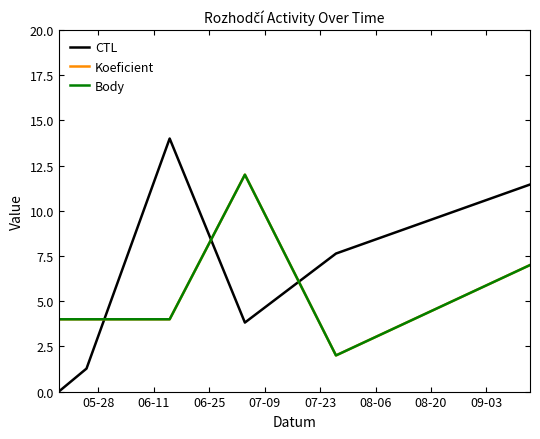

Does the chart display data point markers on the line(s)?

No